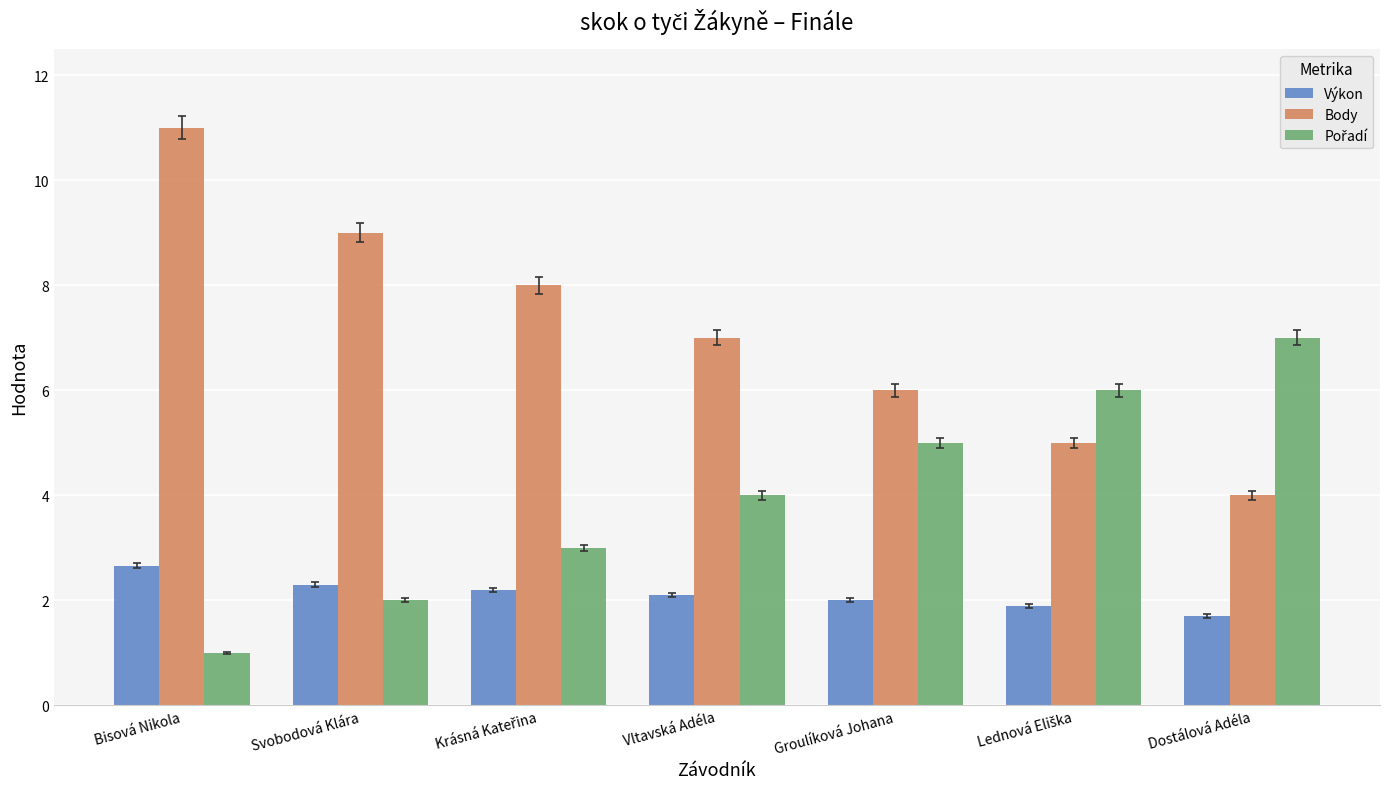

Which series has the widest spread of values?

Body